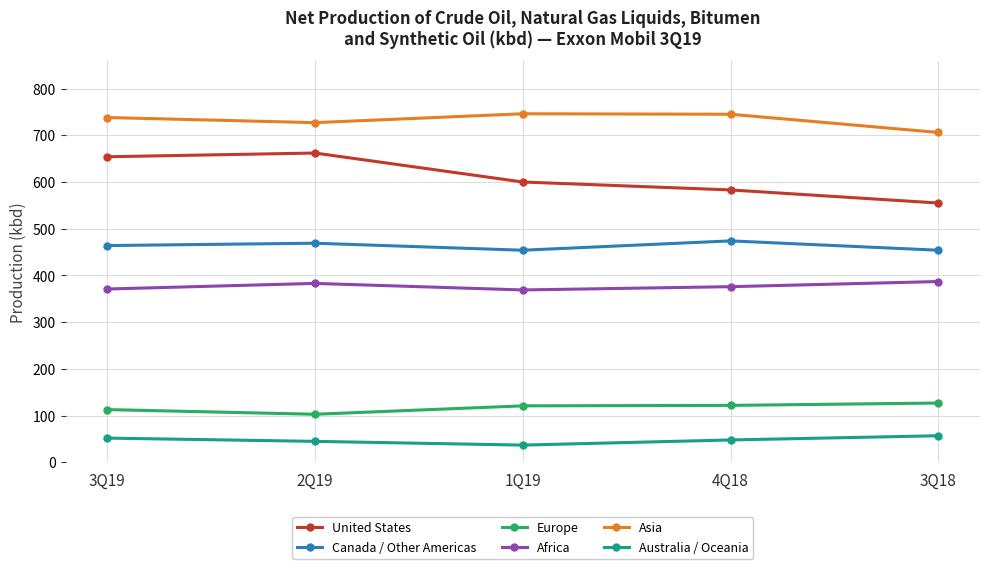

What is the spread (max minus min) of values at 3Q18?

649